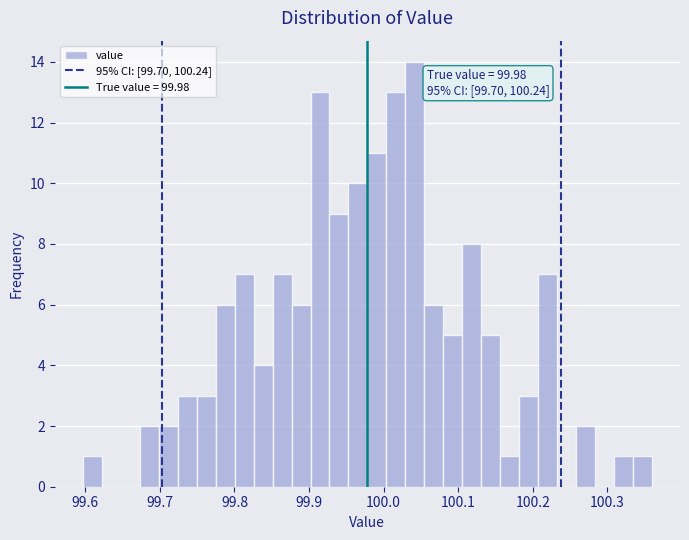

Read against the x-axis, roughly where is the centre of the tallest bar?

100.04